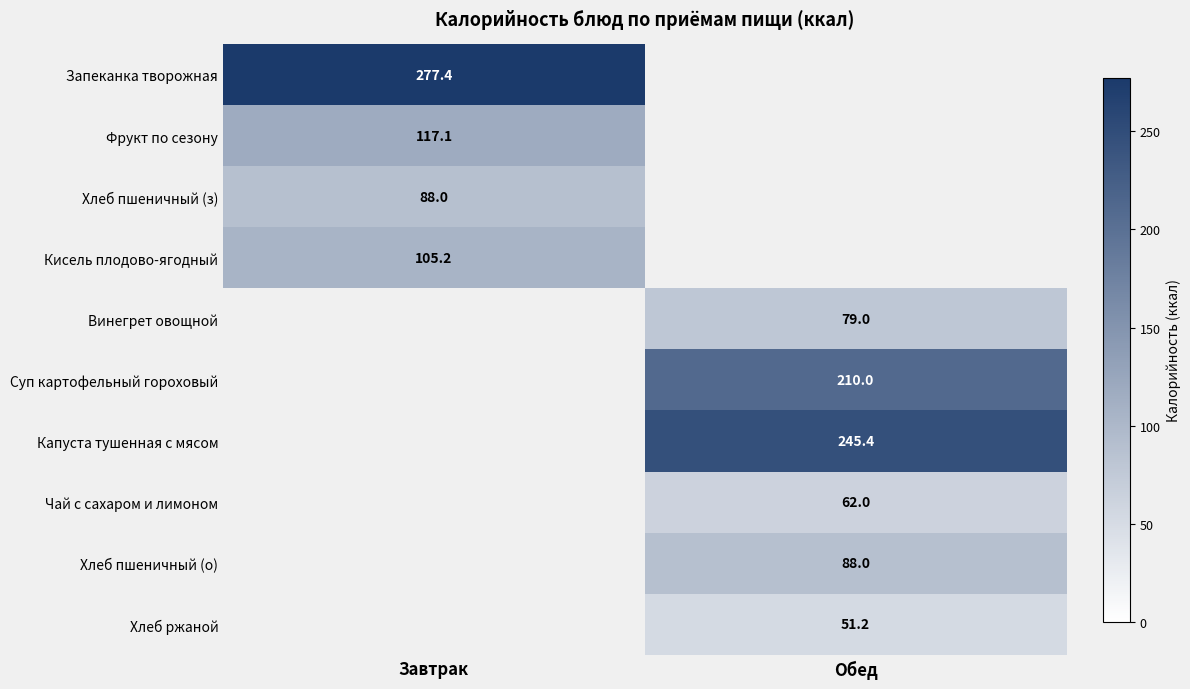

True or false: Чай с сахаром и лимоном has a value of 62.0 at Обед.

True